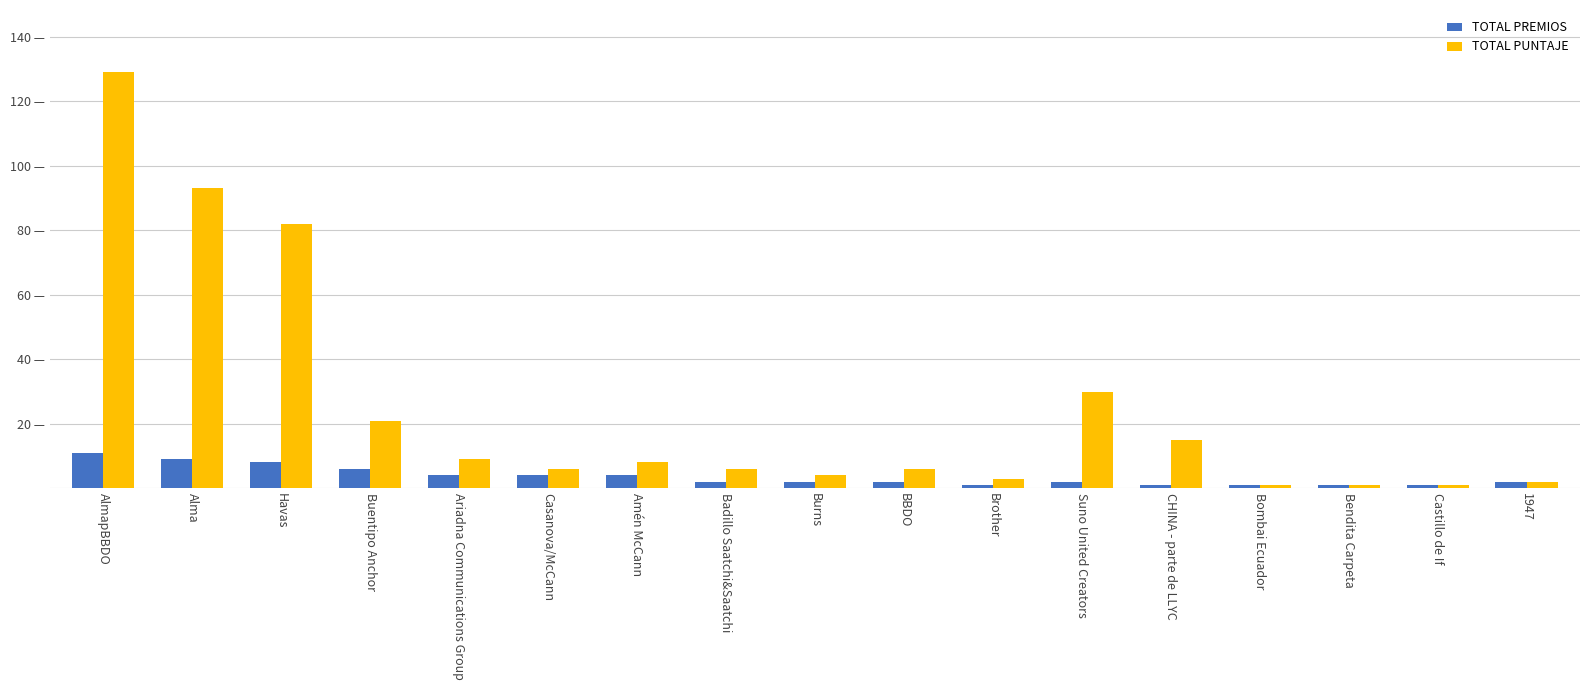

What are all the series names shown in the legend?

TOTAL PREMIOS, TOTAL PUNTAJE